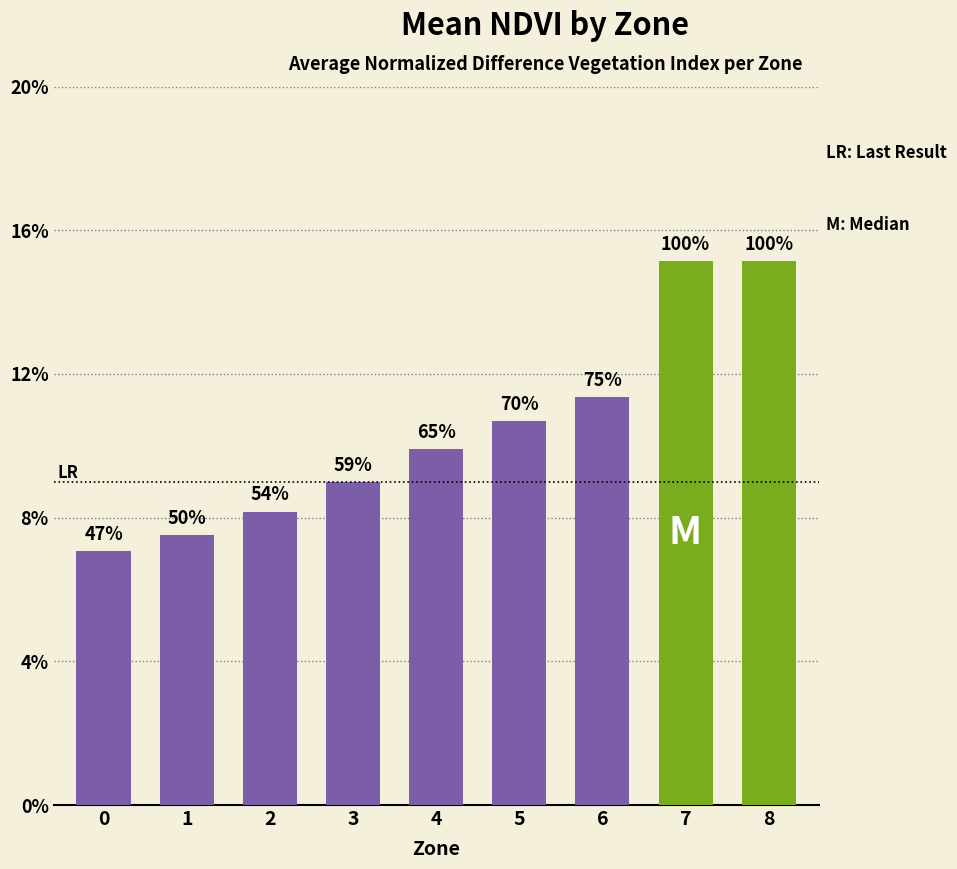

What is the difference between the values at 2 and 7?

0.1